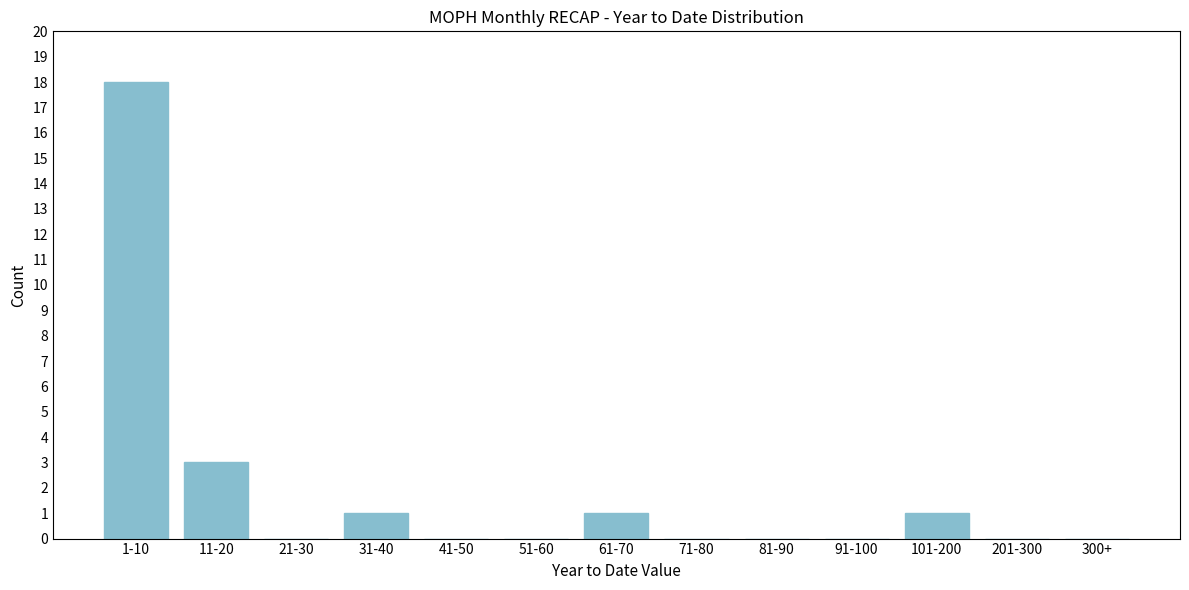

Reading right to left, list all the values displayed in this chart.

300+=0	201-300=0	101-200=1	91-100=0	81-90=0	71-80=0	61-70=1	51-60=0	41-50=0	31-40=1	21-30=0	11-20=3	1-10=18